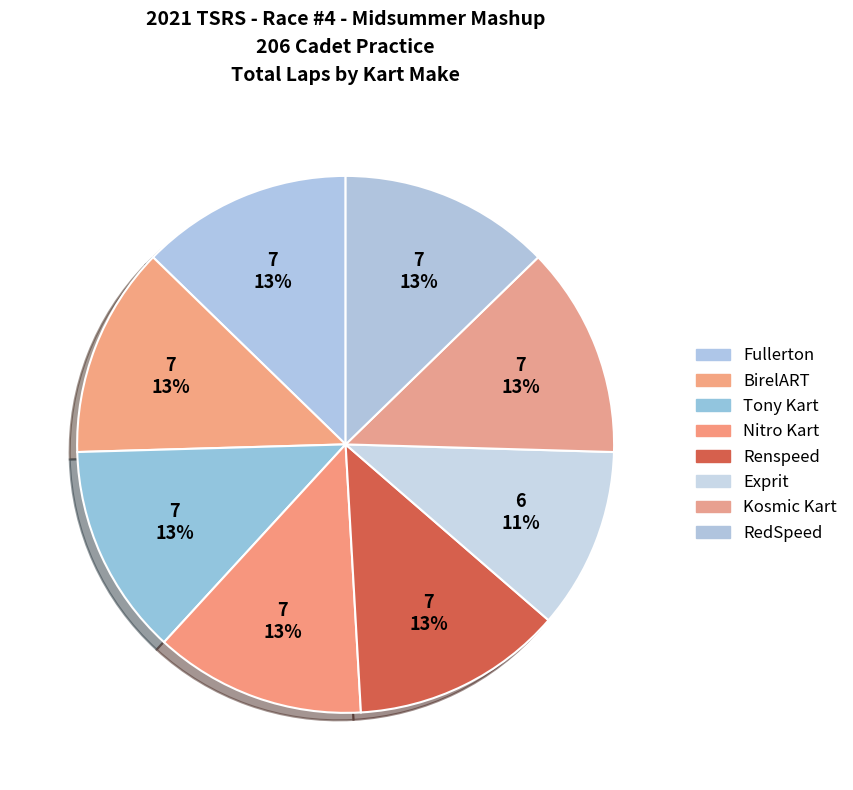

How many slices are in this pie chart?

8